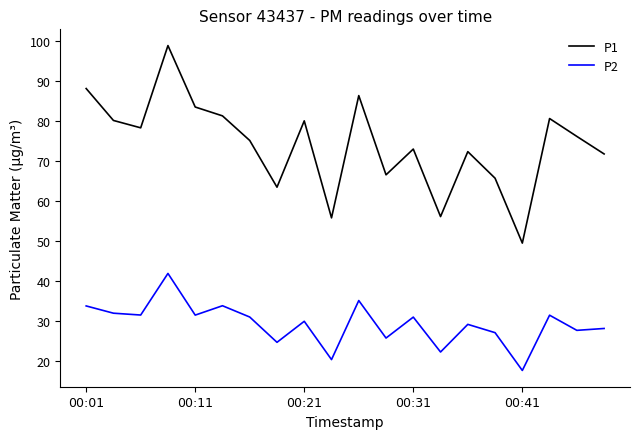

What is the maximum value for P2?

41.9